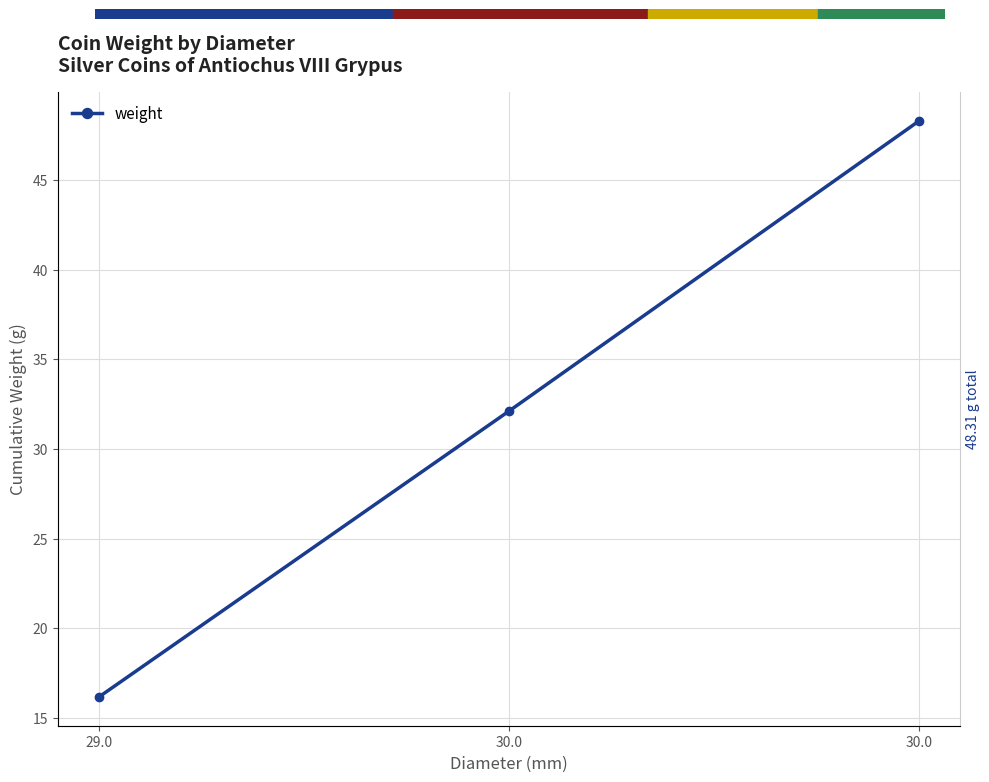

How many values are below 32?

1